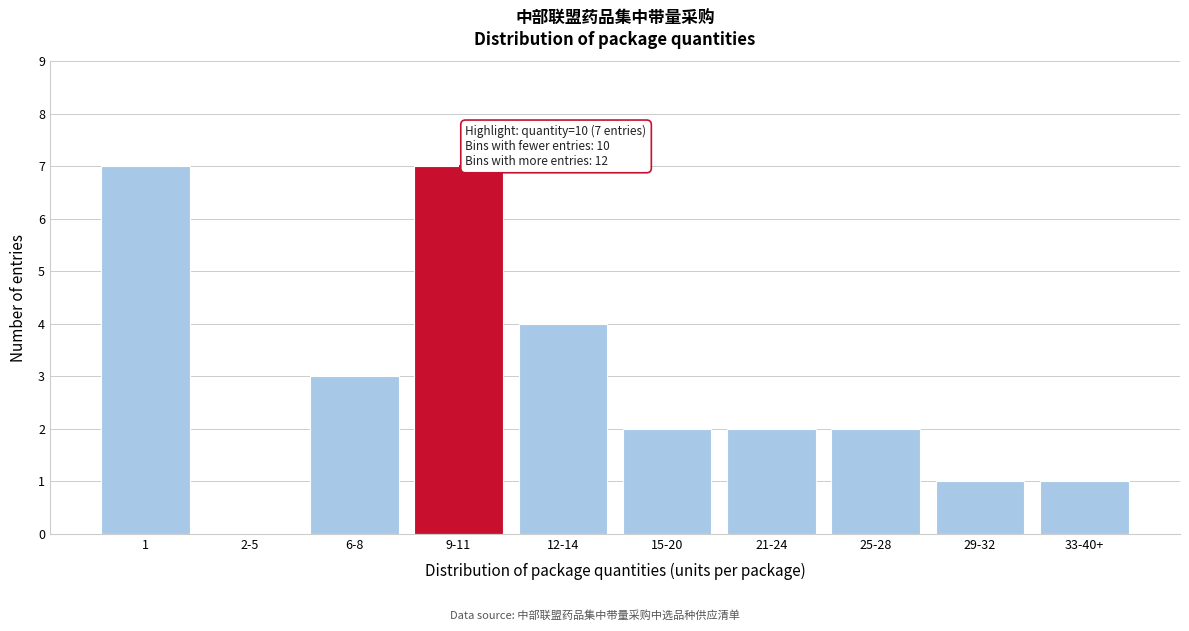

Reading left to right, what are all the values shown in this chart?

1=7	2-5=0	6-8=3	9-11=7	12-14=4	15-20=2	21-24=2	25-28=2	29-32=1	33-40+=1